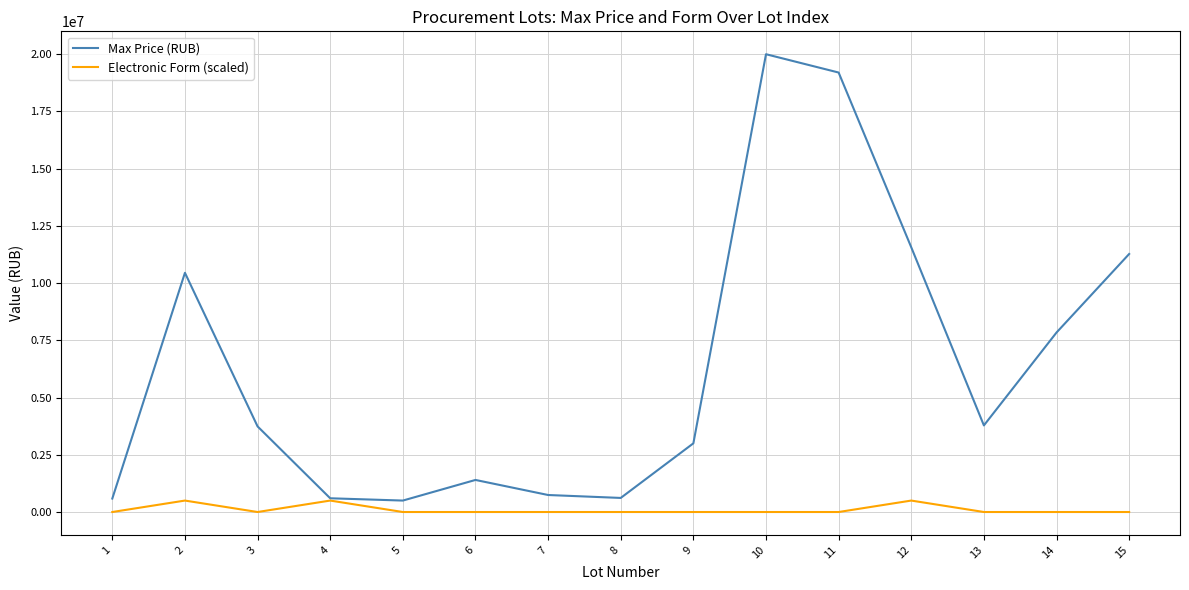

How many interior local valleys does the Max Price (RUB) series have?

3